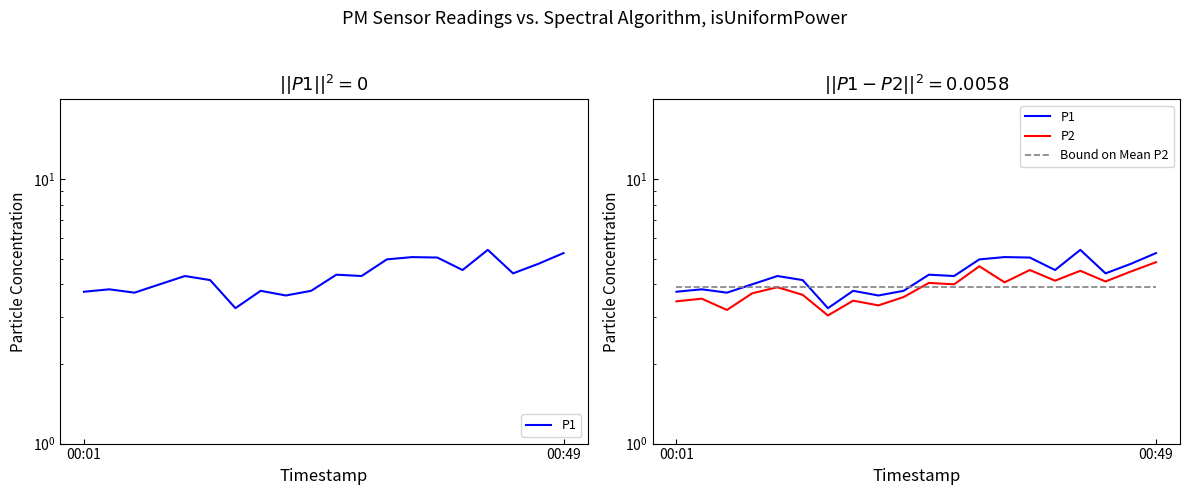

The Bound on Mean P2 series shows 3.9 at 00:49. True or false?

True